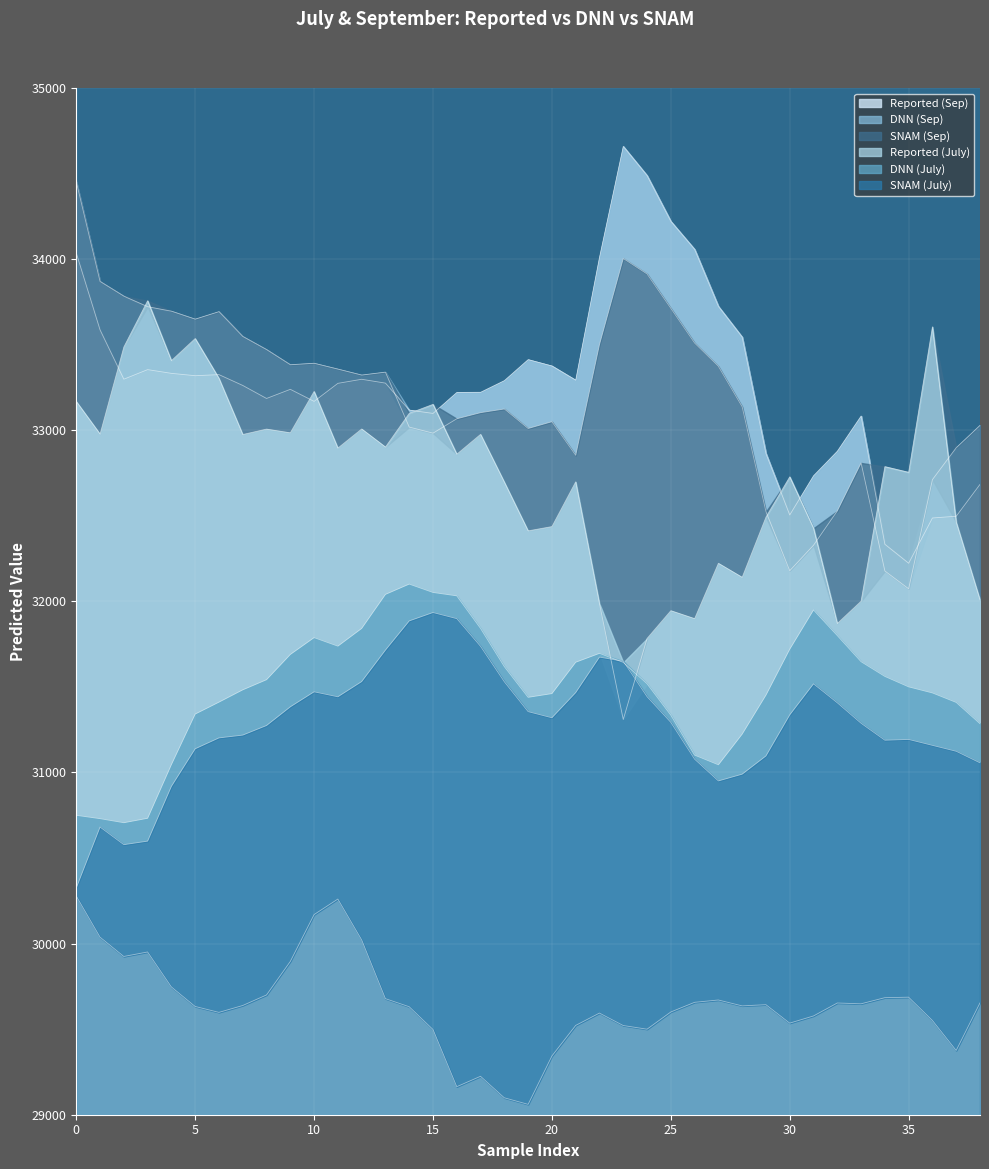

What is the minimum value for SNAM (Sep)?

31309.4